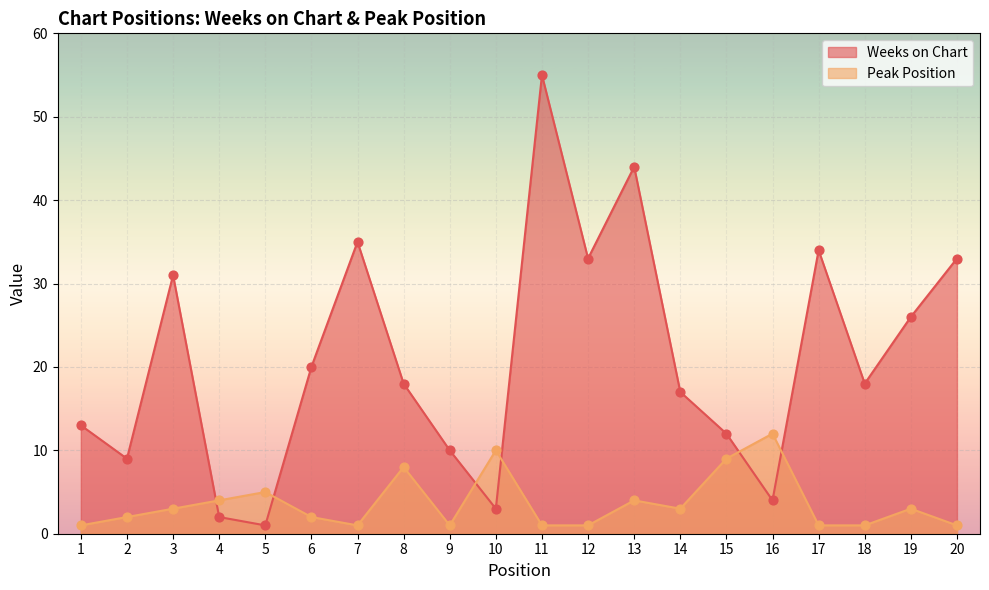

At how many categories does at least one series exceed 34?

3